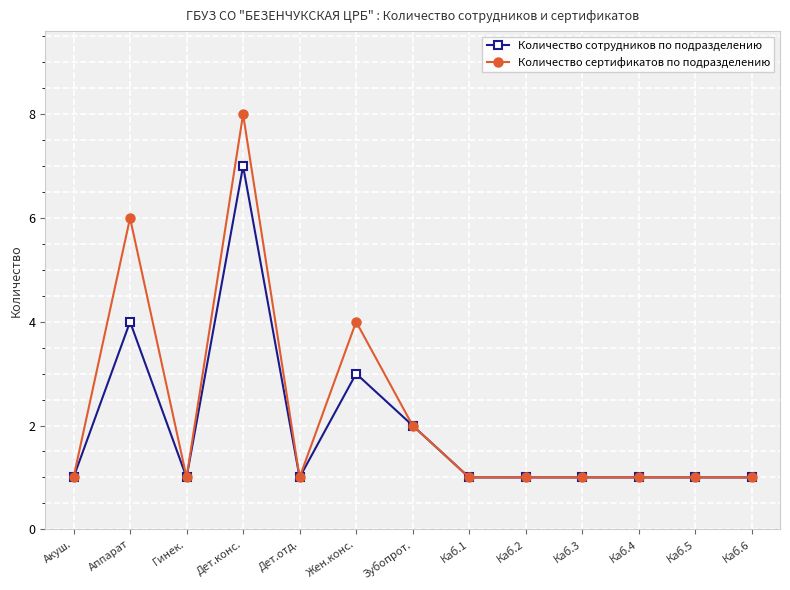

What are all the series names shown in the legend?

Количество сотрудников по подразделению, Количество сертификатов по подразделению